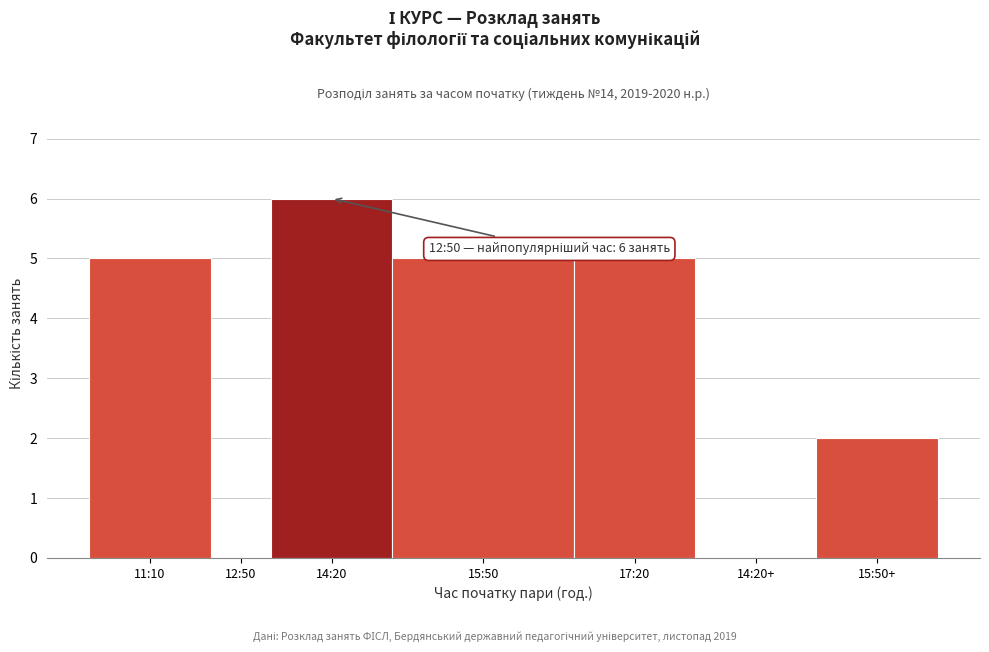

Reading left to right, list all the values displayed in this chart.

11:10=5	12:50=0	14:20=6	15:50=5	17:20=5	14:20+=0	15:50+=2